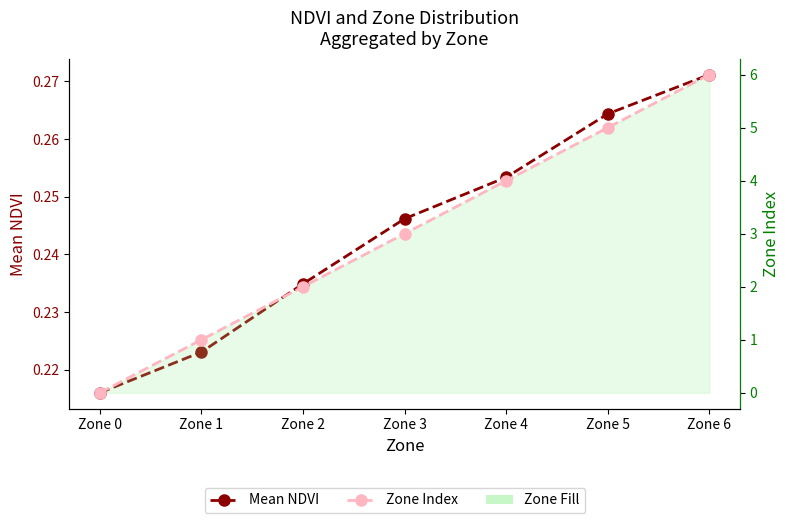

What is the difference between the highest and lowest values at Zone 6?

5.7